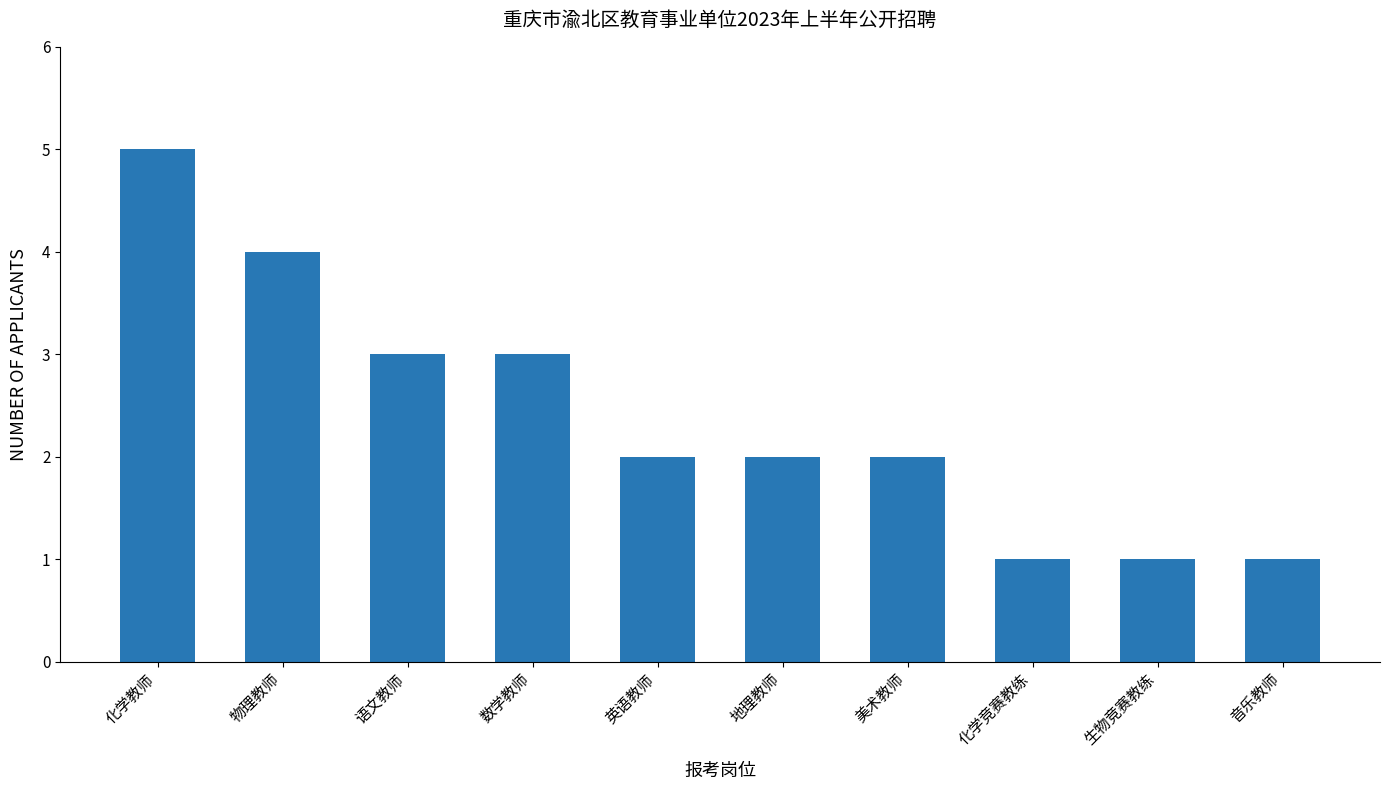

The value at 美术教师 is 0. True or false?

False